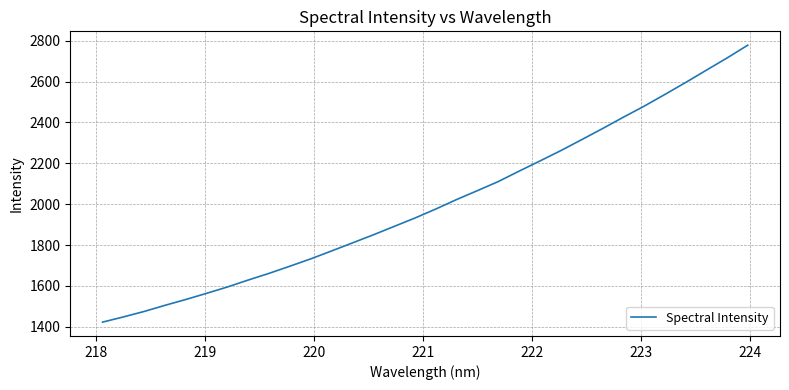

What is the difference between the maximum and minimum values?

1355.5